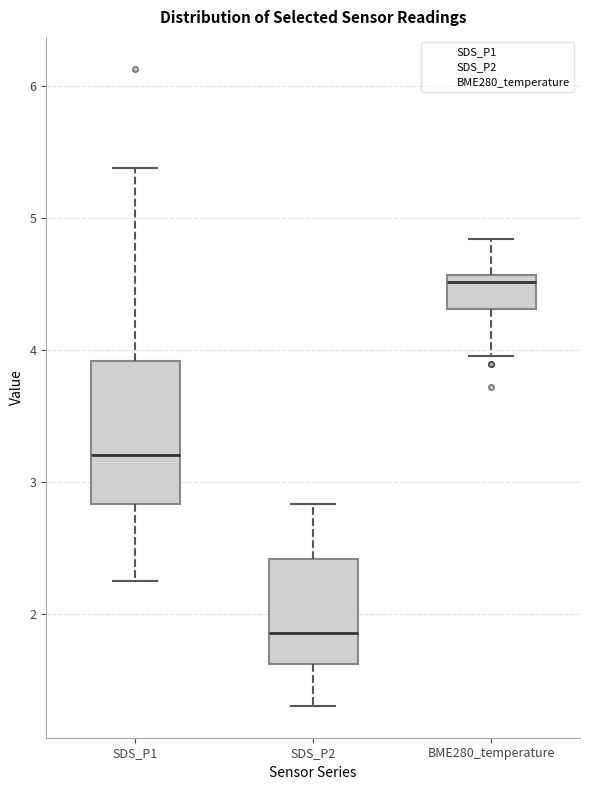

Which box's median line is the lowest?

SDS_P2